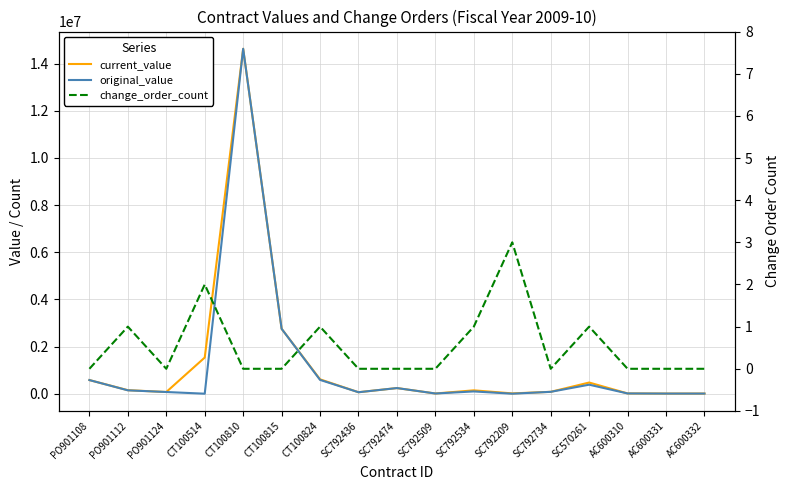

List the labels in order of current_value value, largest first.

CT100810, CT100815, CT100514, CT100824, PO901108, SC570261, SC792474, PO901112, SC792534, SC792734, PO901124, SC792436, SC792209, AC600310, SC792509, AC600332, AC600331